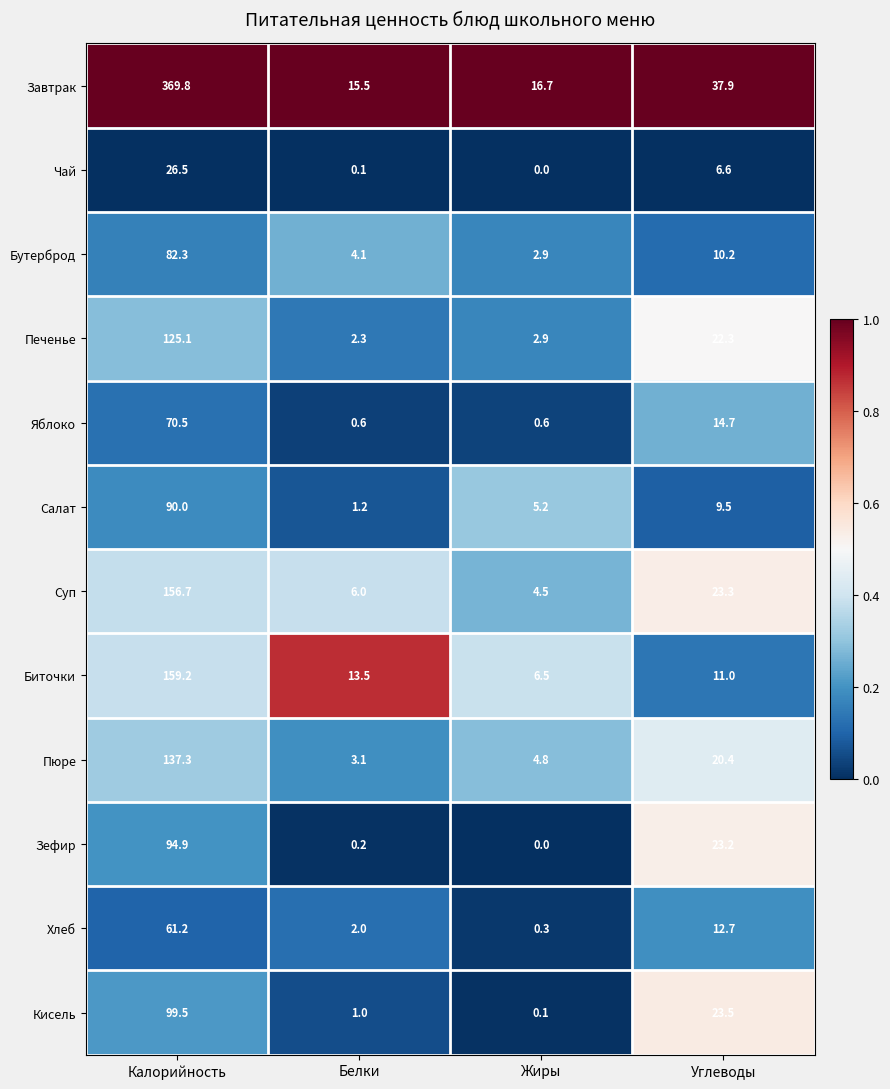

Between Калорийность and Углеводы, which series saw the biggest shift?

Завтрак